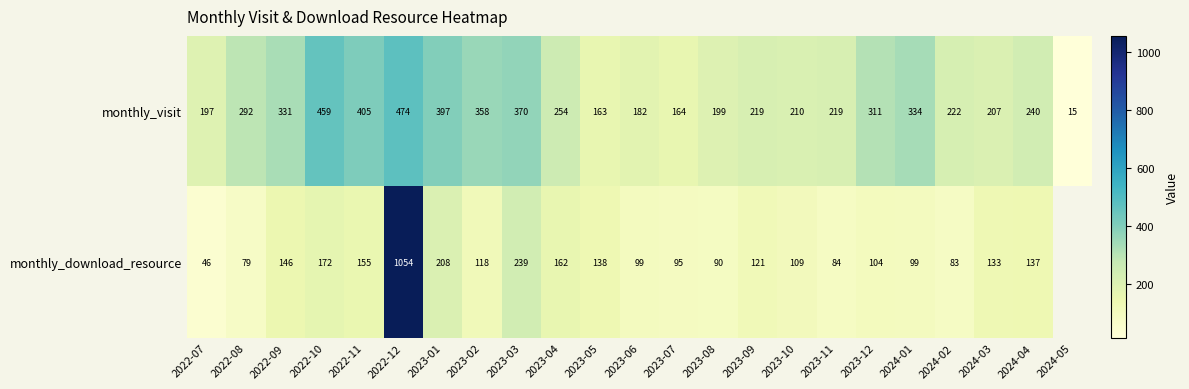

How many series are shown in this chart?

2